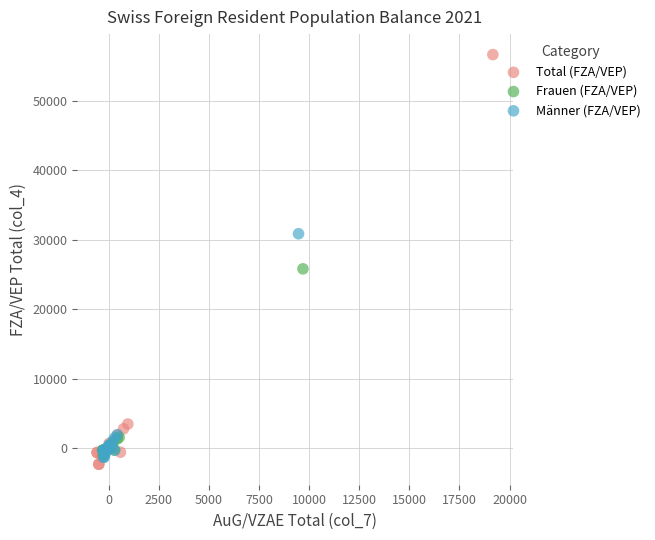

Which series reaches the maximum Y coordinate?

Total (FZA/VEP)